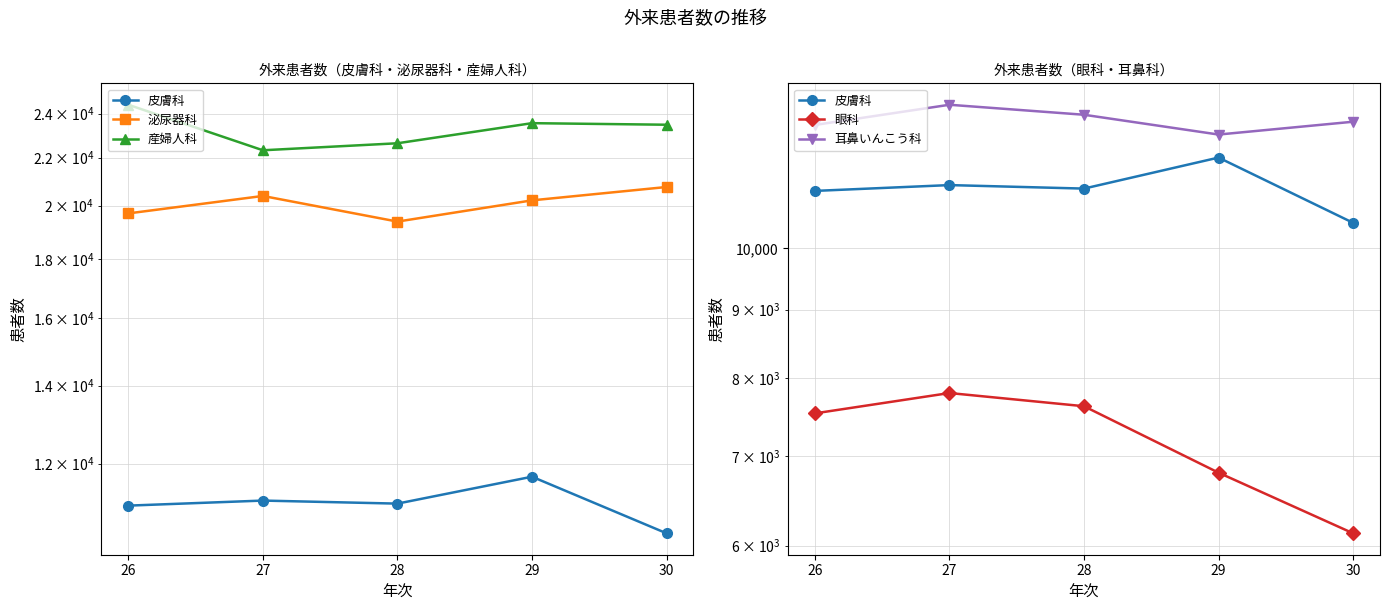

What is the difference between the highest and lowest values at 29?

16754